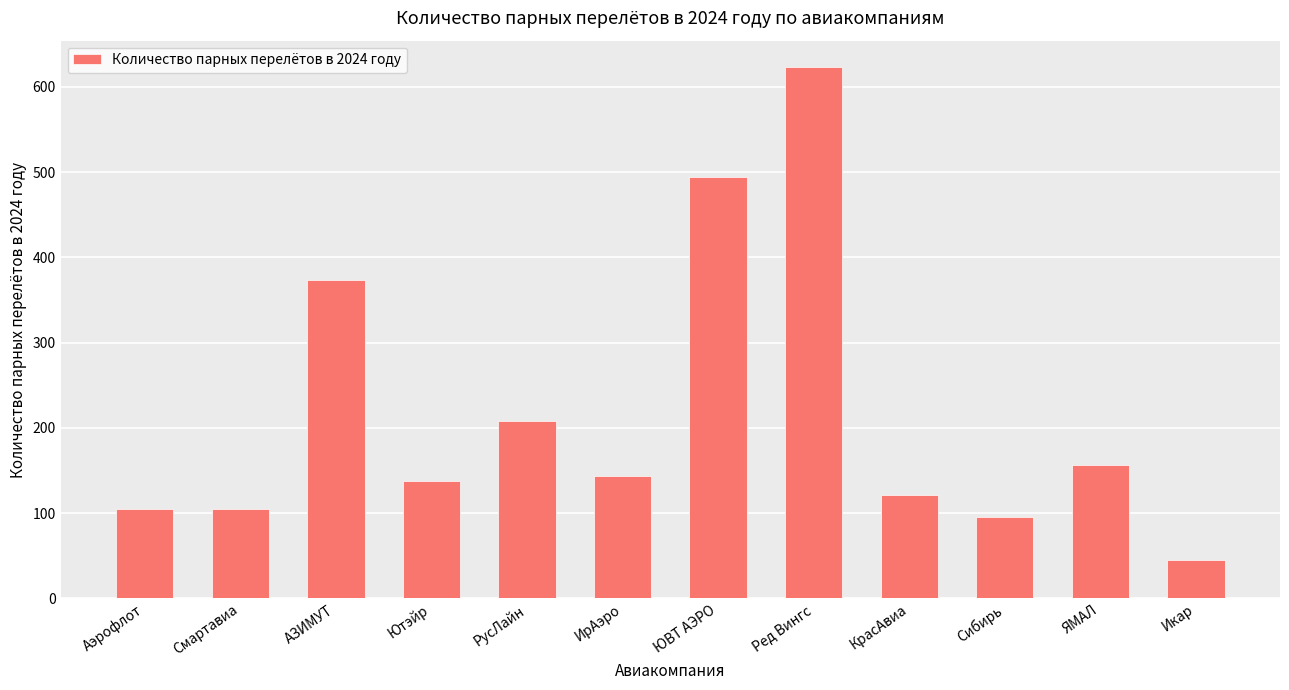

Where is the data nearest to the value 334?

АЗИМУТ